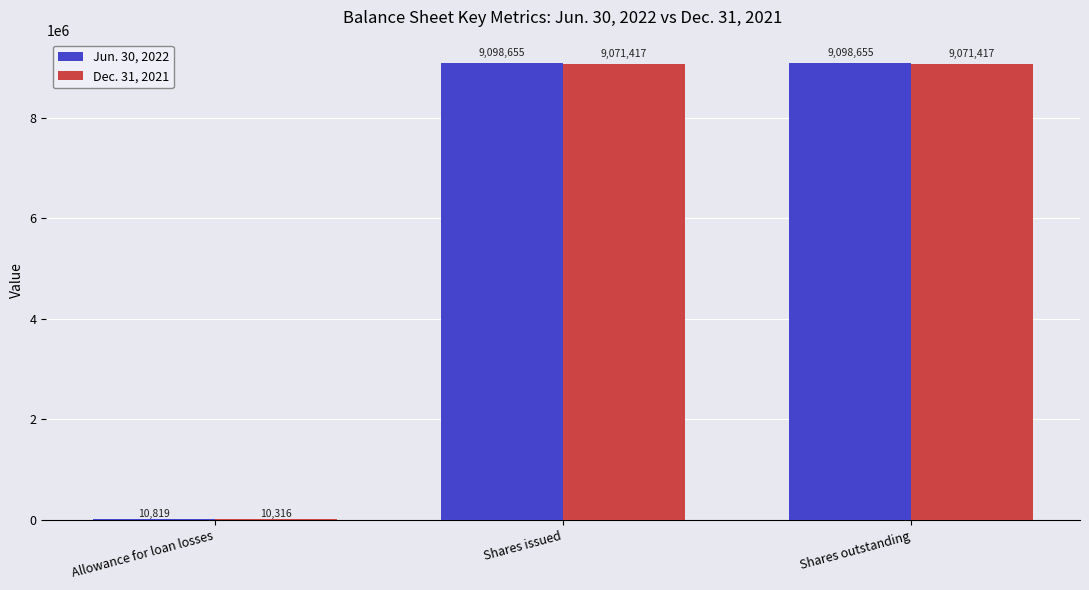

What is the sum of the Jun. 30, 2022 values at Shares outstanding and Allowance for loan losses?

9109474